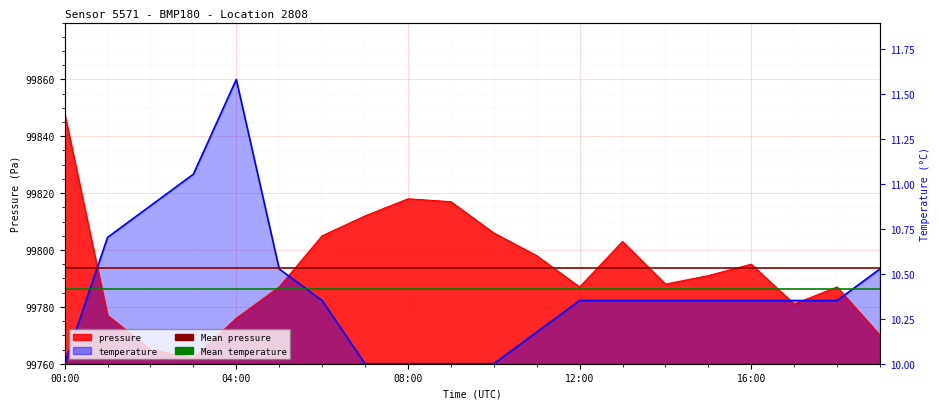

At which category does pressure reach its first local peak?

08:00